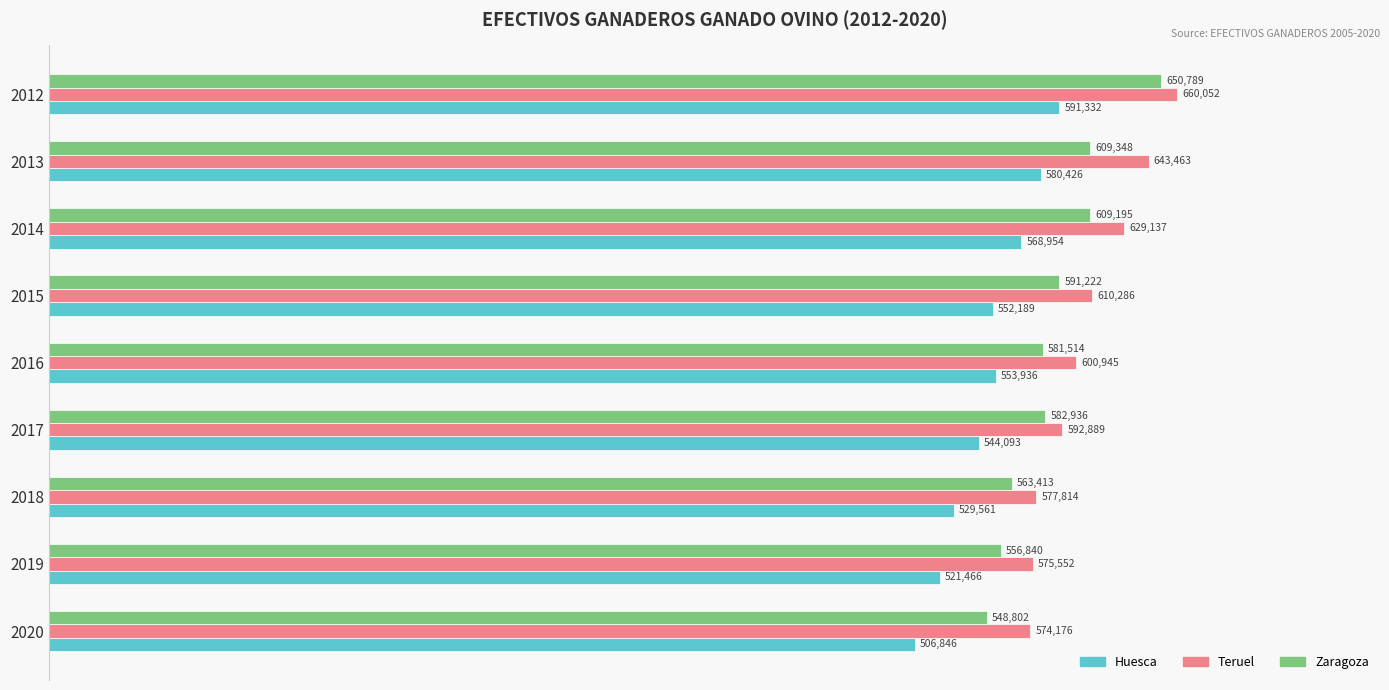

What is the difference between the second highest and minimum values in the Teruel series?

69287